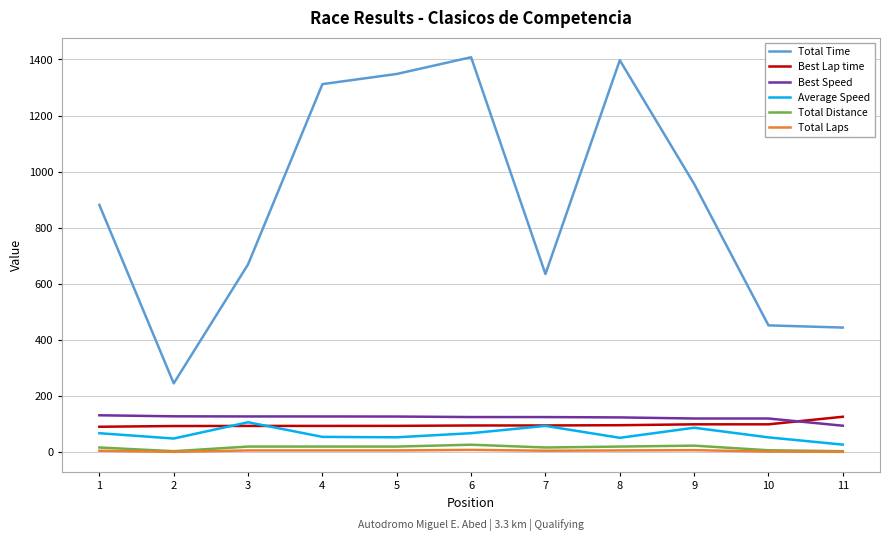

Between 5 and 9, which series saw the biggest shift?

Total Time